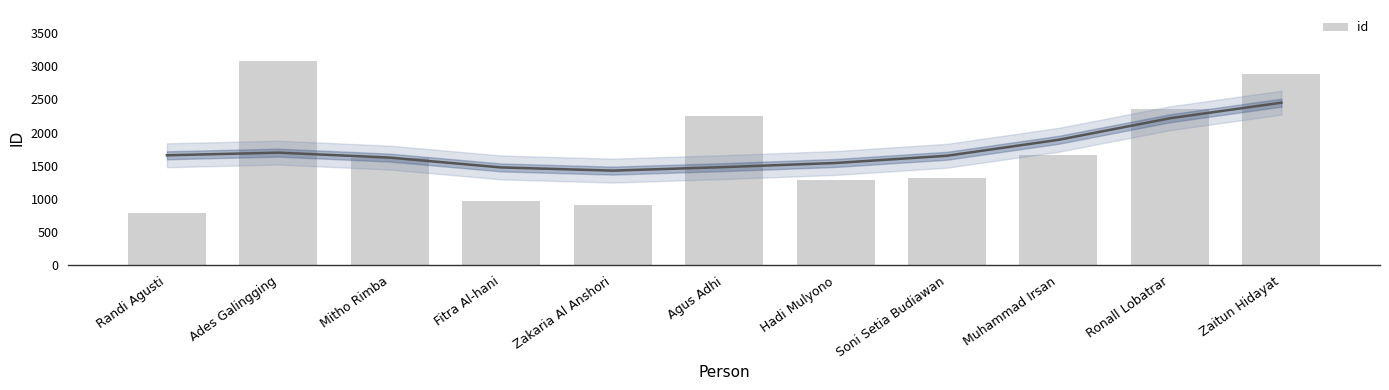

Reading left to right, extract all data points from this chart.

Randi Agusti=793	Ades Galingging=3079	Mitho Rimba=1611	Fitra Al-hani=975	Zakaria Al Anshori=914	Agus Adhi=2256	Hadi Mulyono=1283	Soni Setia Budiawan=1310	Muhammad Irsan=1670	Ronall Lobatrar=2357	Zaitun Hidayat=2880